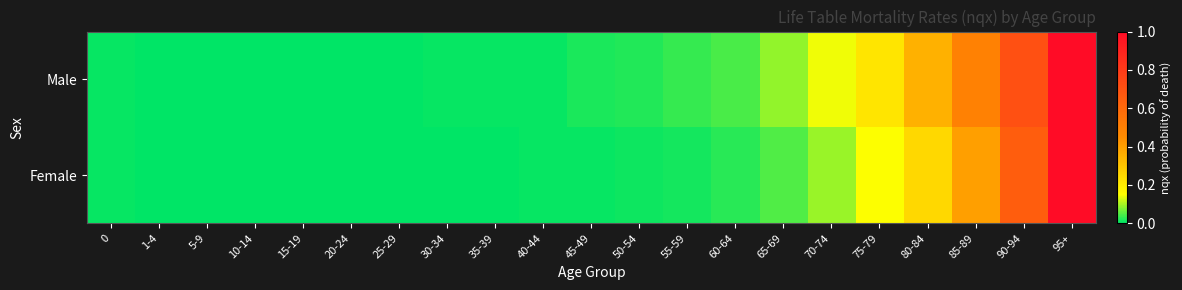

Rank the series by their maximum value, from highest to lowest.

Male, Female